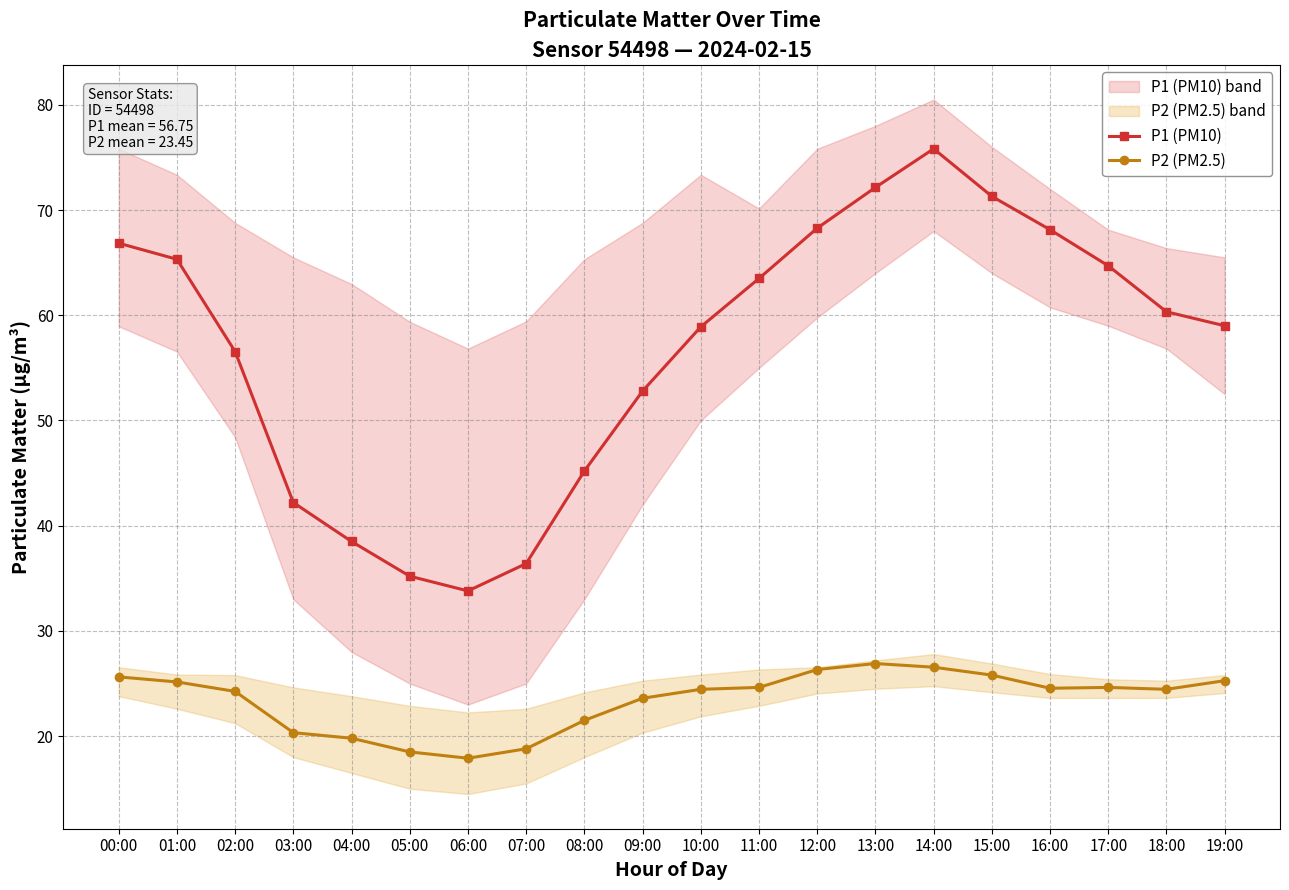

Is the value of P1 (PM10) at 03:00 greater than the value of P2 (PM2.5) at 00:00?

Yes